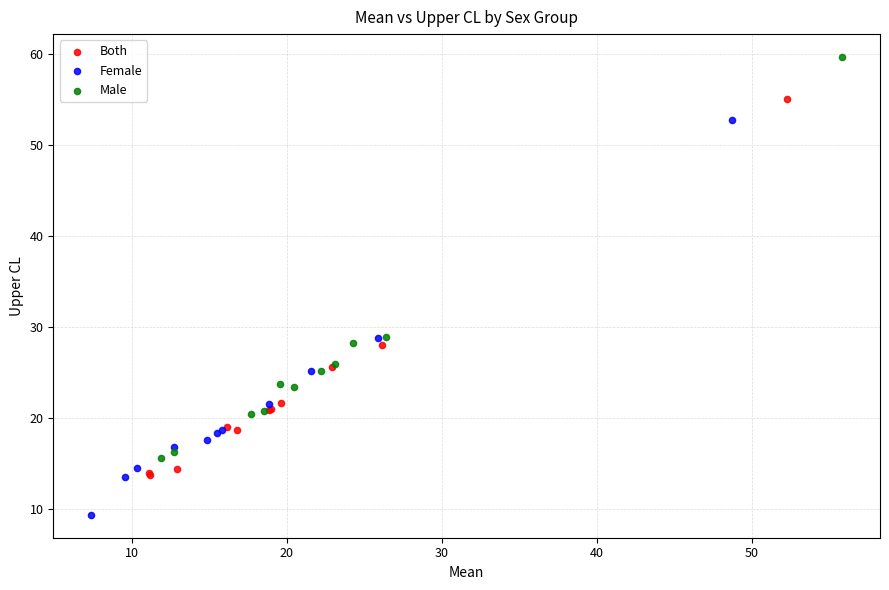

Which series contains the lowest Y value?

Female